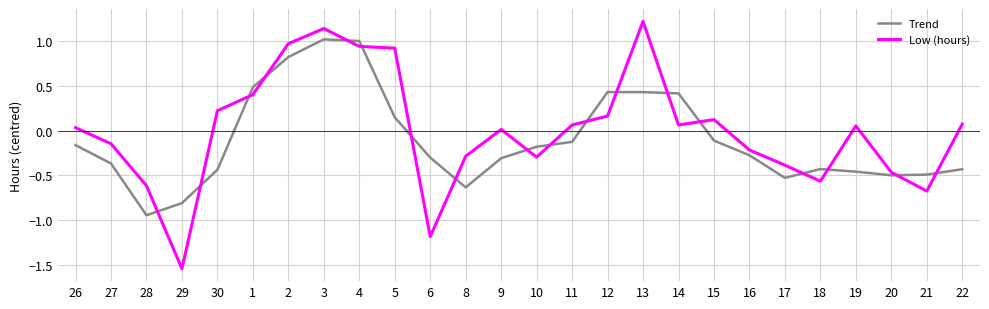

How many lines are shown in the chart?

2